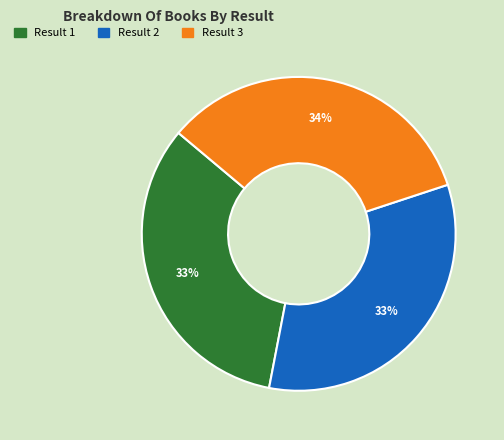

To the nearest percent, what is the difference between the largest and smallest slice percentages?

1%